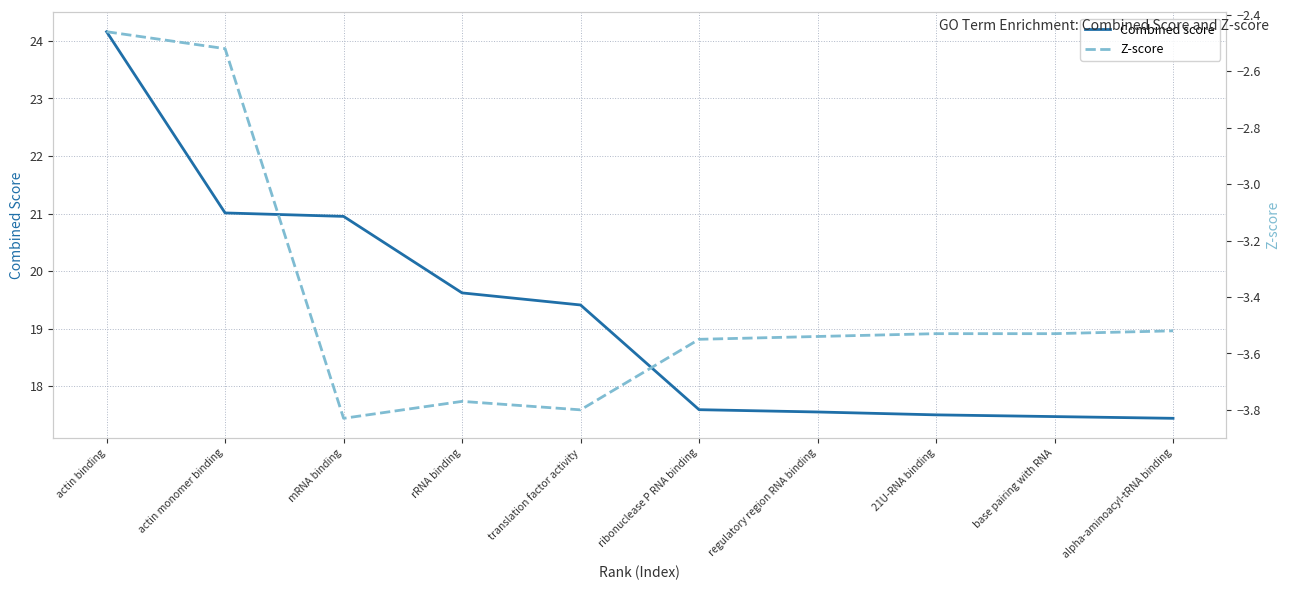

What is the minimum value for Z-score?

-3.8